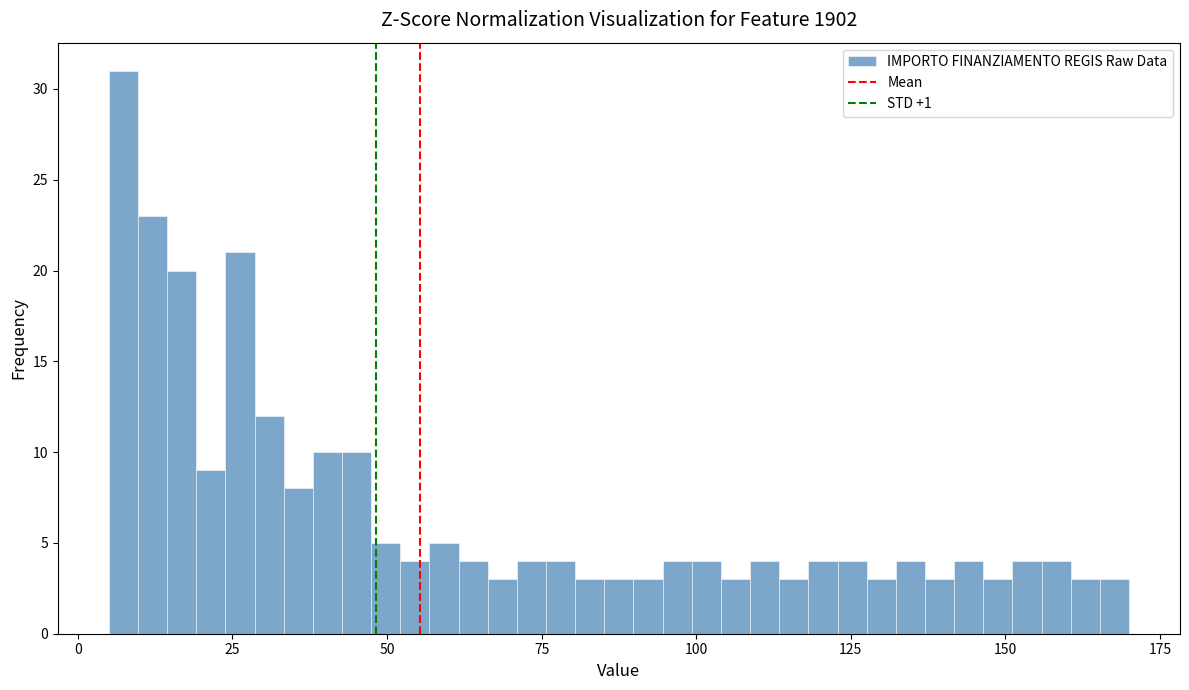

Read against the x-axis, roughly where is the centre of the tallest bar?

5